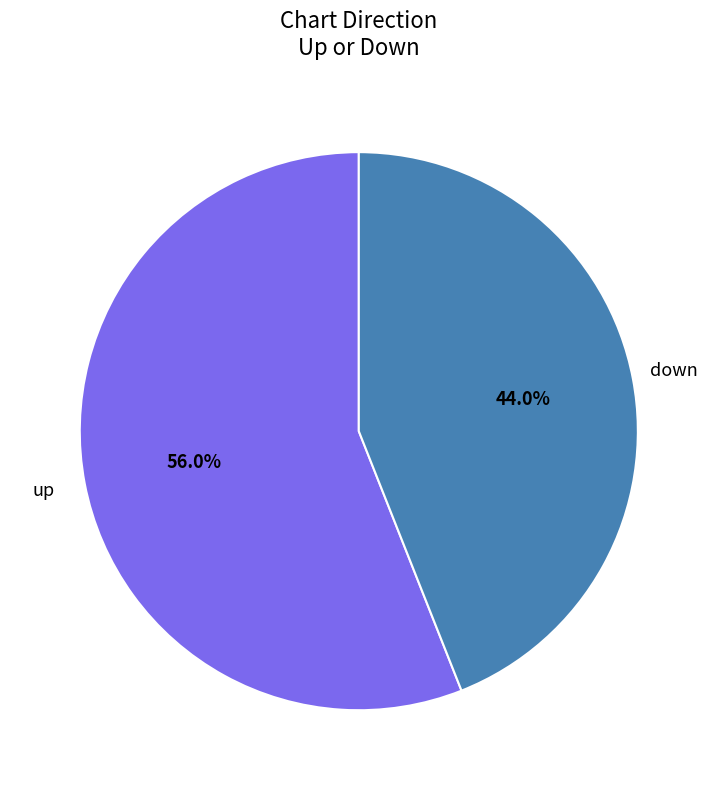

To the nearest percent, what is the average slice percentage?

50%